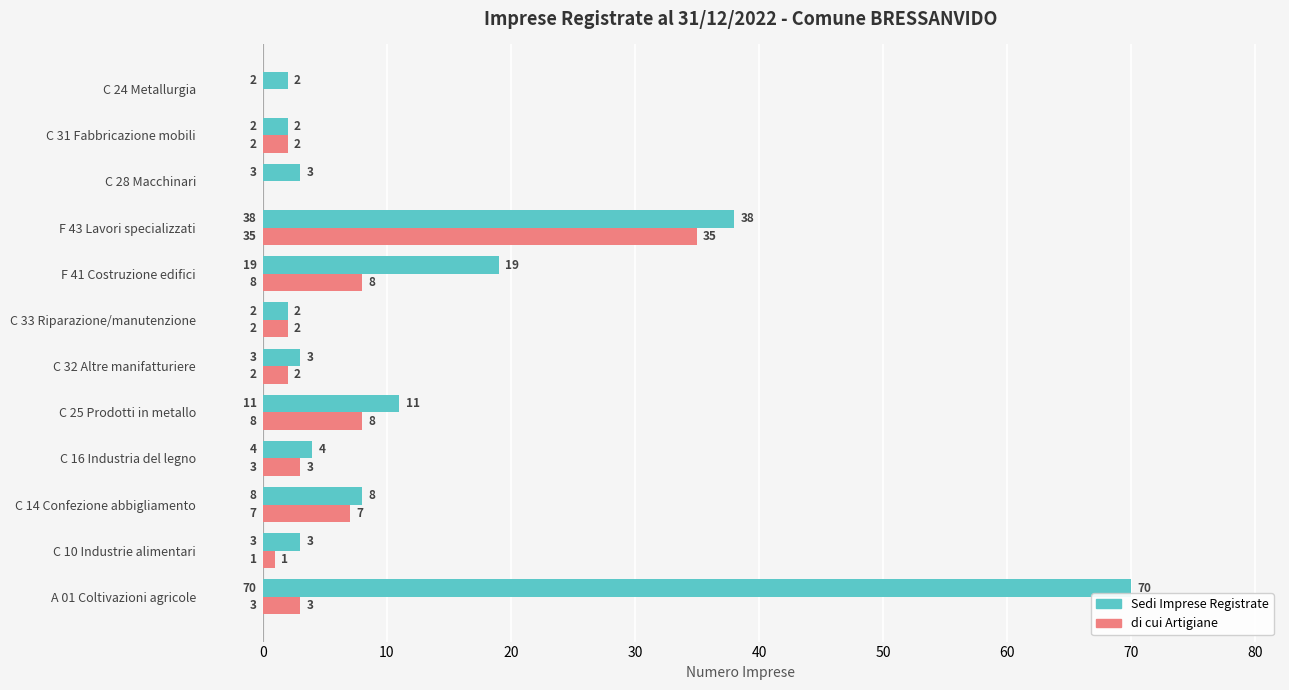

The value of Sedi Imprese Registrate at C 25 Prodotti in metallo is 11. True or false?

True